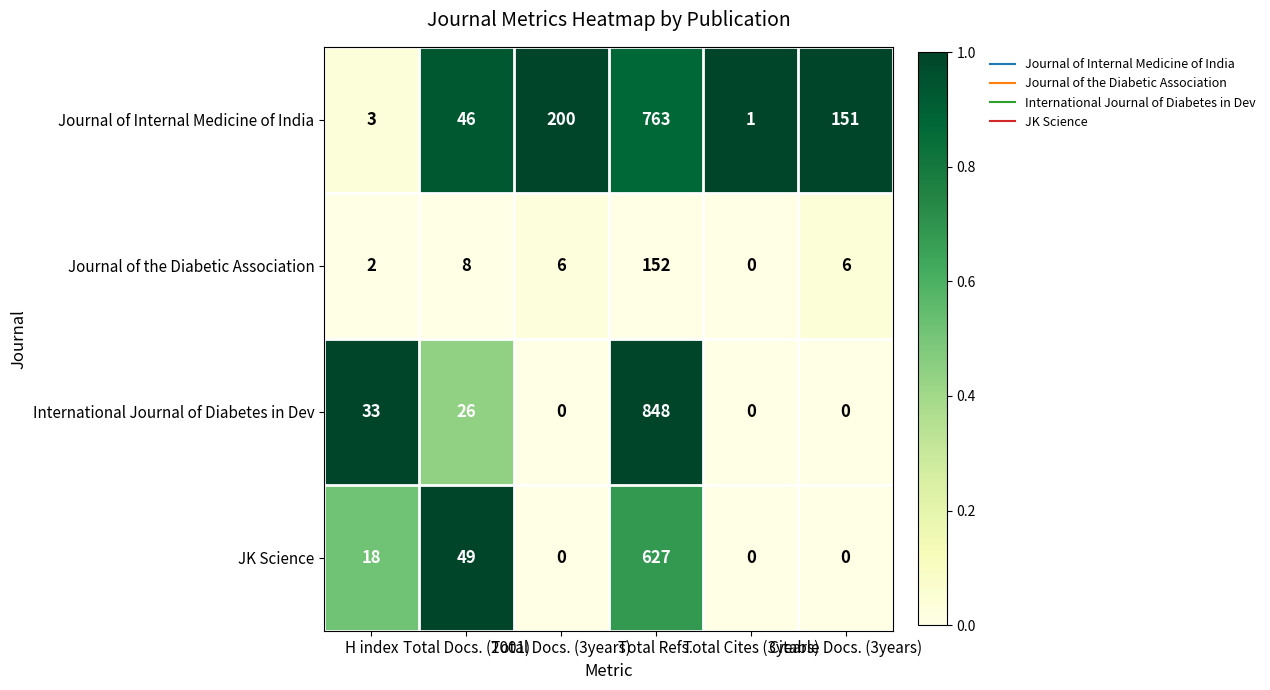

Which series has the widest spread of values?

International Journal of Diabetes in Dev